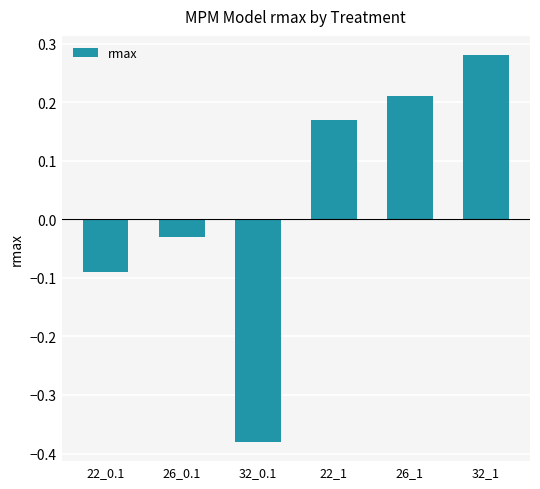

Which label corresponds to the smallest value in the chart?

32_0.1